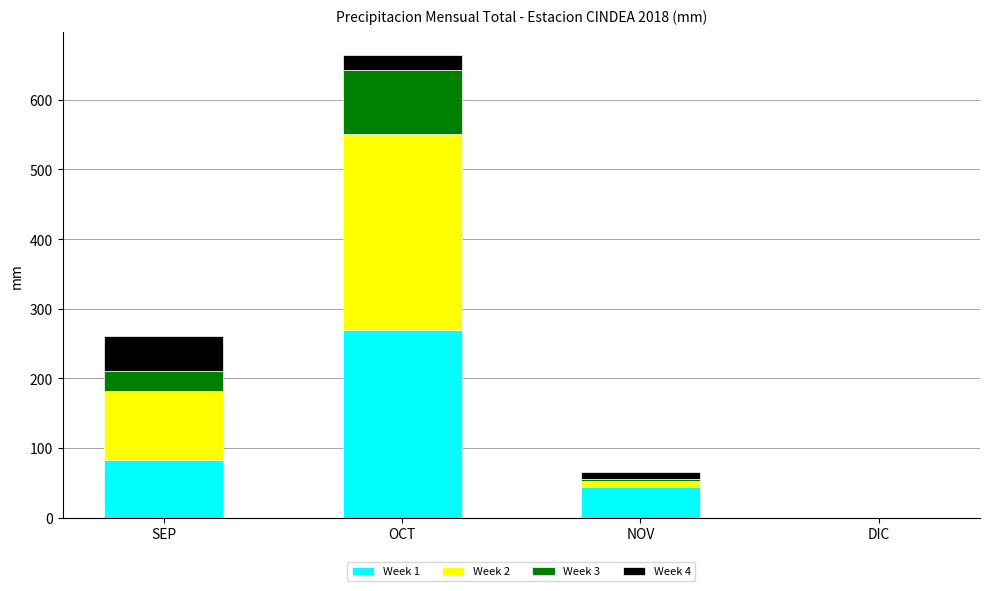

What is the total value across all series at SEP?

260.8